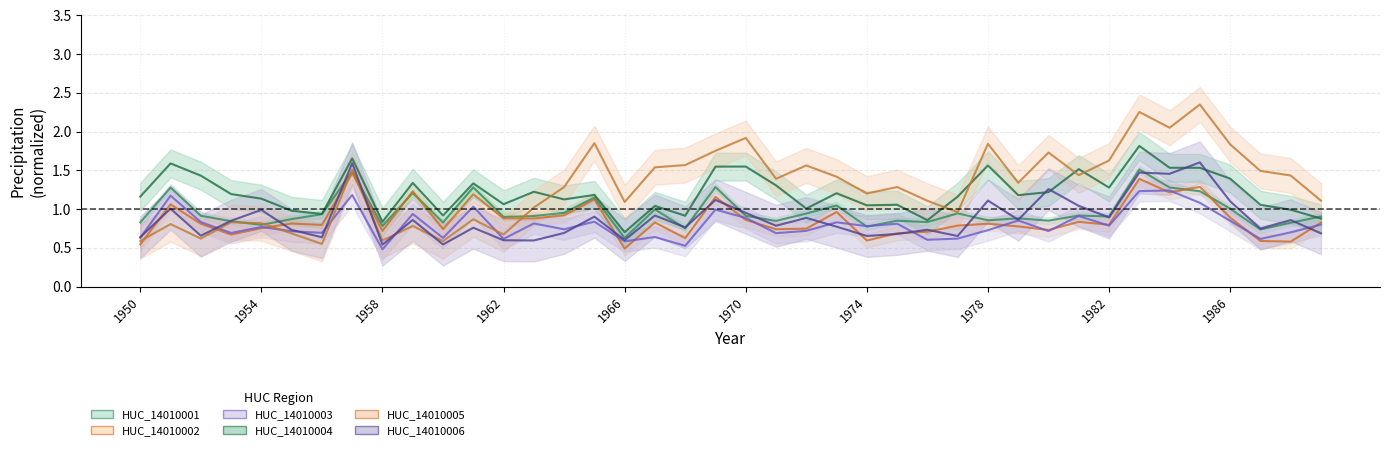

Reading right to left, list all the values displayed in this chart.

HUC_14010001.Precipitation: 0.9	0.8	0.7	1.0	1.2	1.3	1.5	0.9	0.9	0.9	0.9	0.9	0.9	0.8	0.8	0.8	1.0	0.9	0.8	0.9	1.3	0.8	1.0	0.6	1.1	1.0	0.9	0.9	1.3	0.8	1.2	0.8	1.5	0.9	0.9	0.8	0.8	0.9	1.3	0.8
HUC_14010002.Precipitation: 0.8	0.6	0.6	0.9	1.3	1.2	1.4	0.8	0.8	0.7	0.8	0.8	0.8	0.7	0.7	0.6	1.0	0.7	0.7	0.9	1.2	0.6	0.8	0.5	1.1	0.9	0.9	0.9	1.2	0.7	1.2	0.7	1.5	0.8	0.8	0.8	0.7	0.8	1.1	0.5
HUC_14010003.Precipitation: 0.8	0.7	0.6	0.8	1.1	1.2	1.2	0.8	0.9	0.7	0.9	0.7	0.6	0.6	0.8	0.8	0.8	0.7	0.7	0.9	1.0	0.5	0.6	0.6	0.8	0.7	0.8	0.6	1.0	0.6	0.9	0.5	1.2	0.7	0.7	0.8	0.7	0.8	1.2	0.6
HUC_14010004.Precipitation: 0.9	1.0	1.1	1.4	1.5	1.5	1.8	1.3	1.5	1.2	1.2	1.6	1.2	0.9	1.1	1.0	1.2	1.0	1.3	1.5	1.5	0.9	1.0	0.7	1.2	1.1	1.2	1.1	1.3	0.9	1.3	0.8	1.7	0.9	1.0	1.1	1.2	1.4	1.6	1.2
HUC_14010005.Precipitation: 1.1	1.4	1.5	1.8	2.3	2.0	2.3	1.6	1.4	1.7	1.3	1.8	1.0	1.1	1.3	1.2	1.4	1.6	1.4	1.9	1.8	1.6	1.5	1.1	1.9	1.3	1.0	0.7	0.9	0.6	0.8	0.6	1.5	0.5	0.7	0.8	0.8	0.6	0.8	0.6
HUC_14010006.Precipitation: 0.7	0.9	0.7	1.1	1.6	1.5	1.5	0.9	1.0	1.3	0.9	1.1	0.7	0.7	0.7	0.7	0.8	0.9	0.8	1.0	1.1	0.8	0.9	0.6	0.9	0.7	0.6	0.6	0.8	0.5	0.9	0.5	1.6	0.6	0.7	1.0	0.8	0.7	1.0	0.6